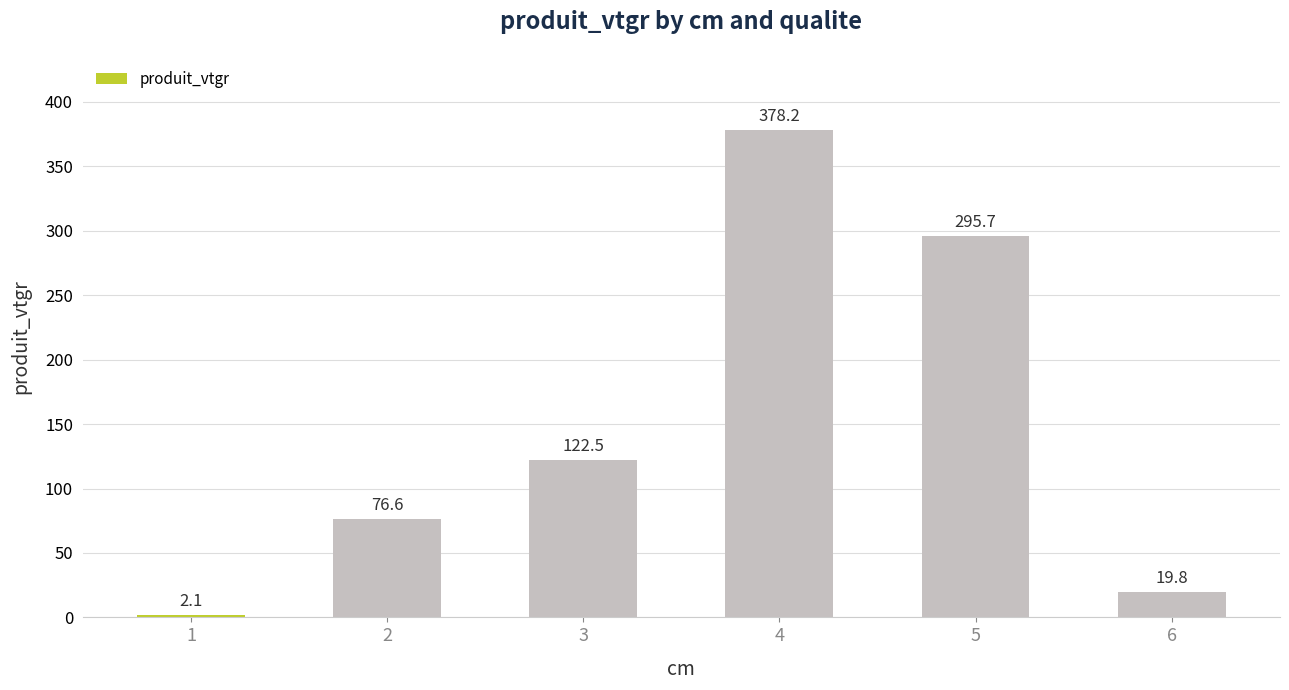

Rank the categories by value from lowest to highest.

1, 6, 2, 3, 5, 4